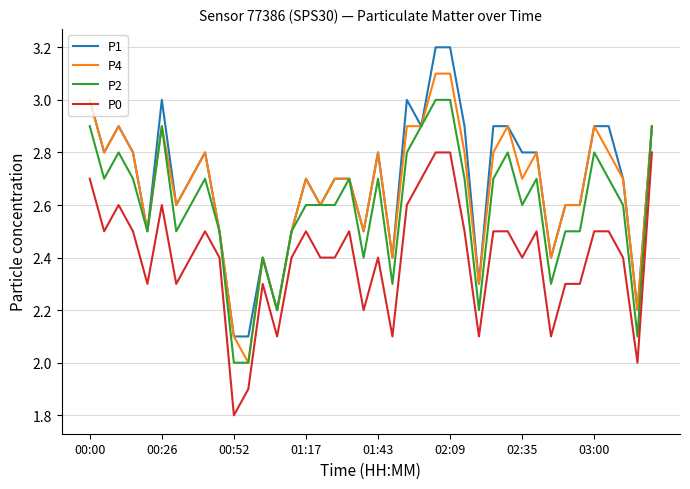

What is the minimum value for P4?

2.0